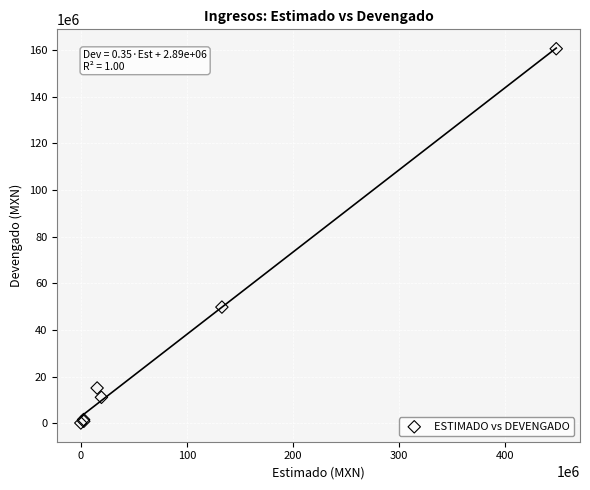

What Y value in the scatter plot is closest to 80351018?

49830703.7